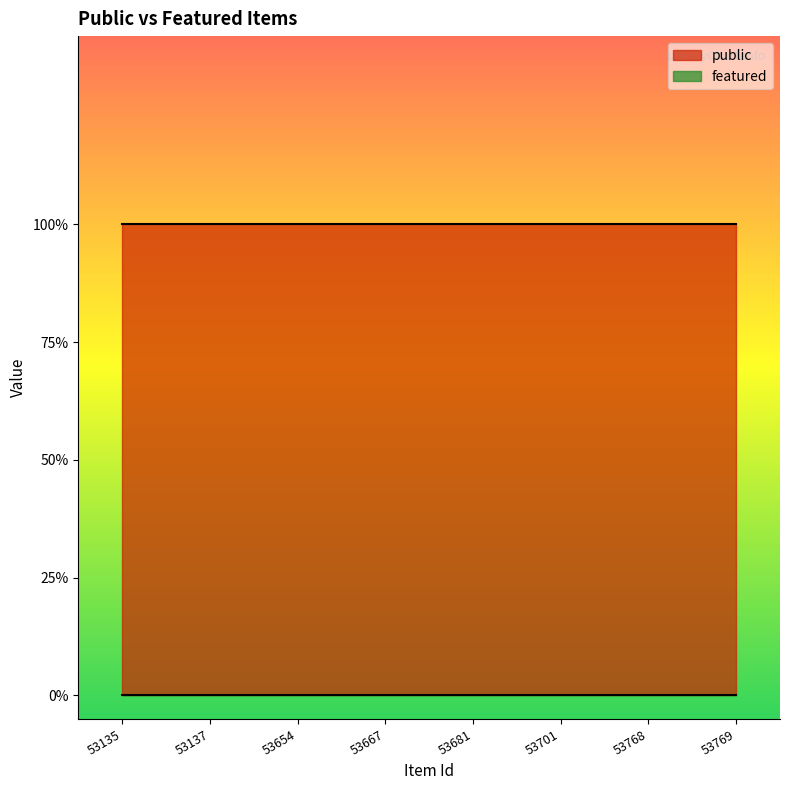

What is the value of the public point at the 6th from the left?

1